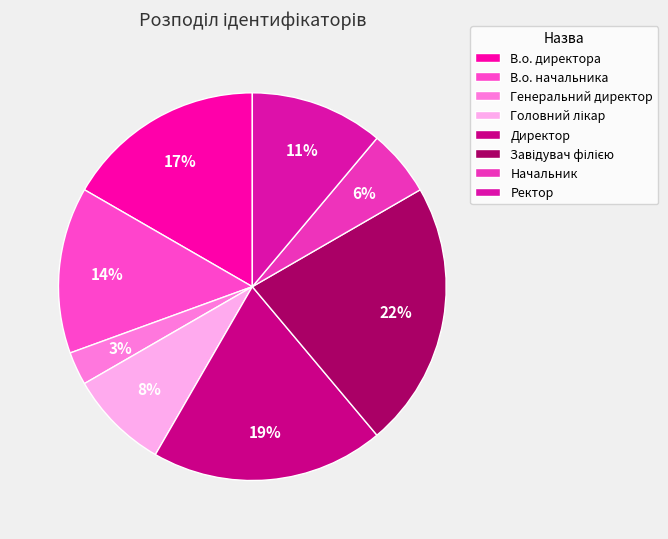

What is the smallest slice in the pie chart?

Генеральний директор